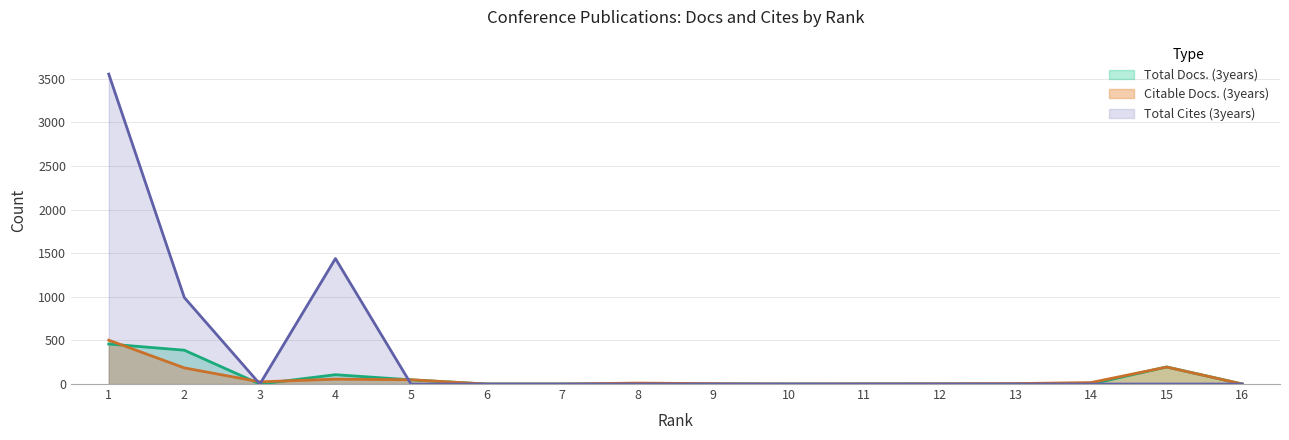

After their last crossing, which series has the higher values: Citable Docs. (3years) or Total Cites (3years)?

Citable Docs. (3years)